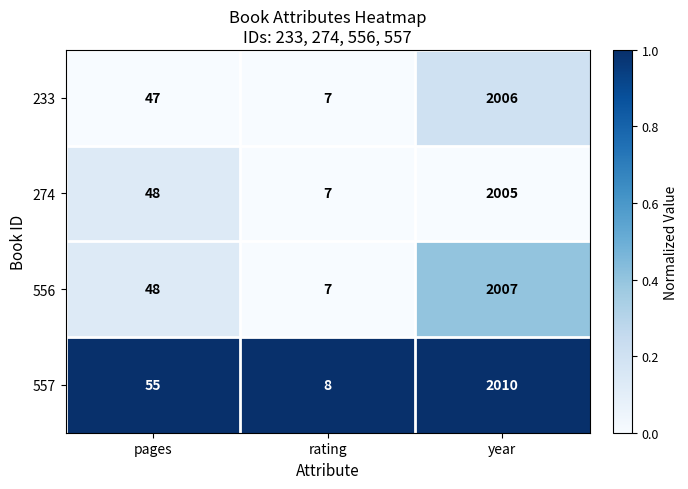

Rank the series at year from lowest to highest value.

274, 233, 556, 557